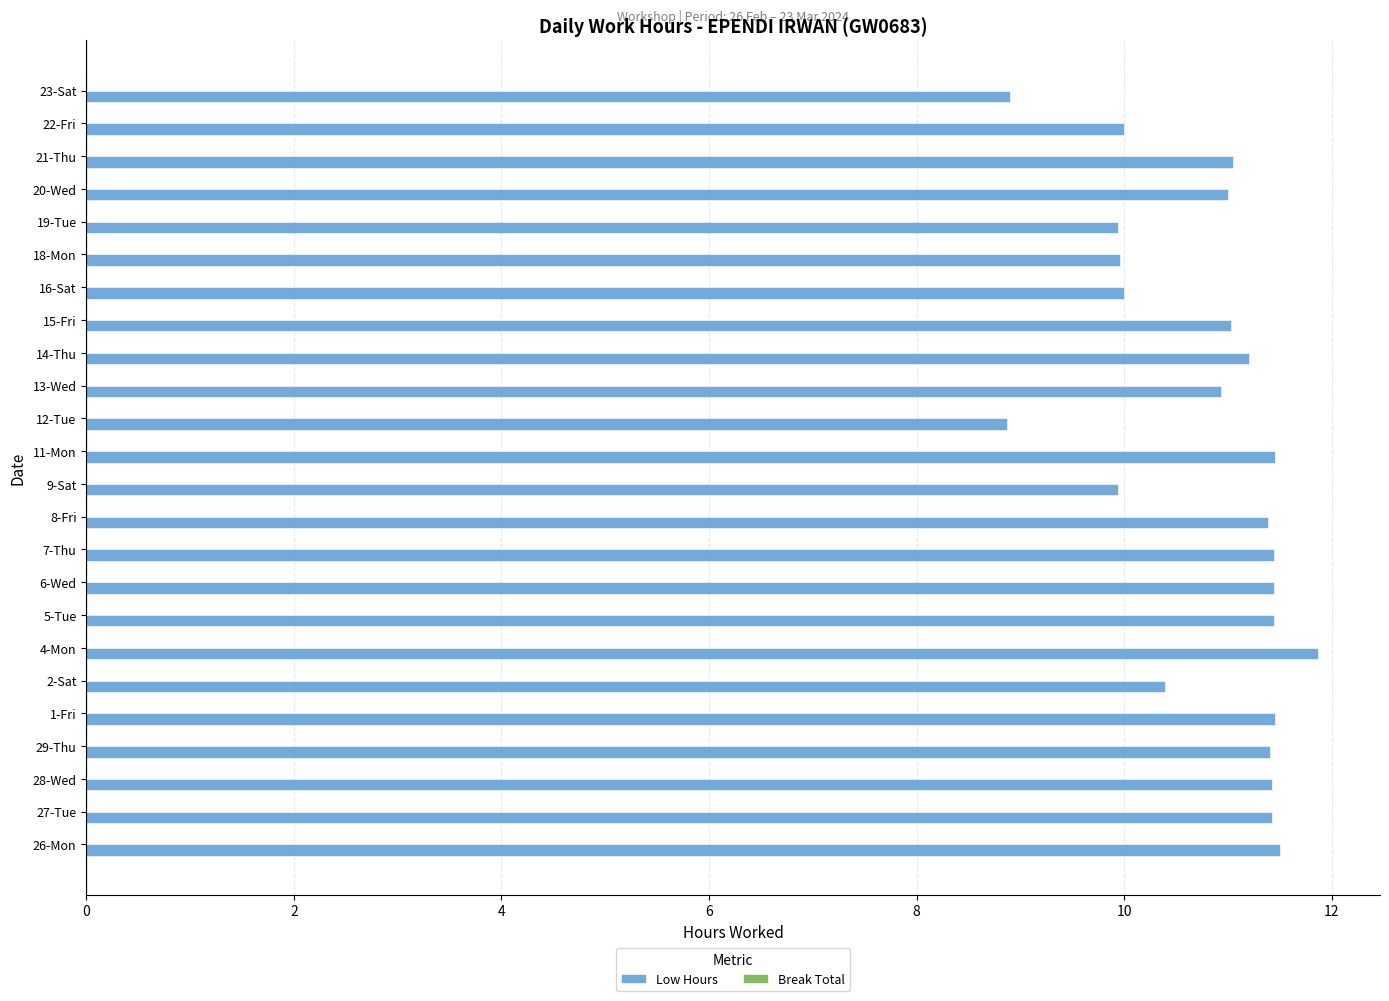

What is the change in value from 6-Wed to 19-Tue?

-1.5